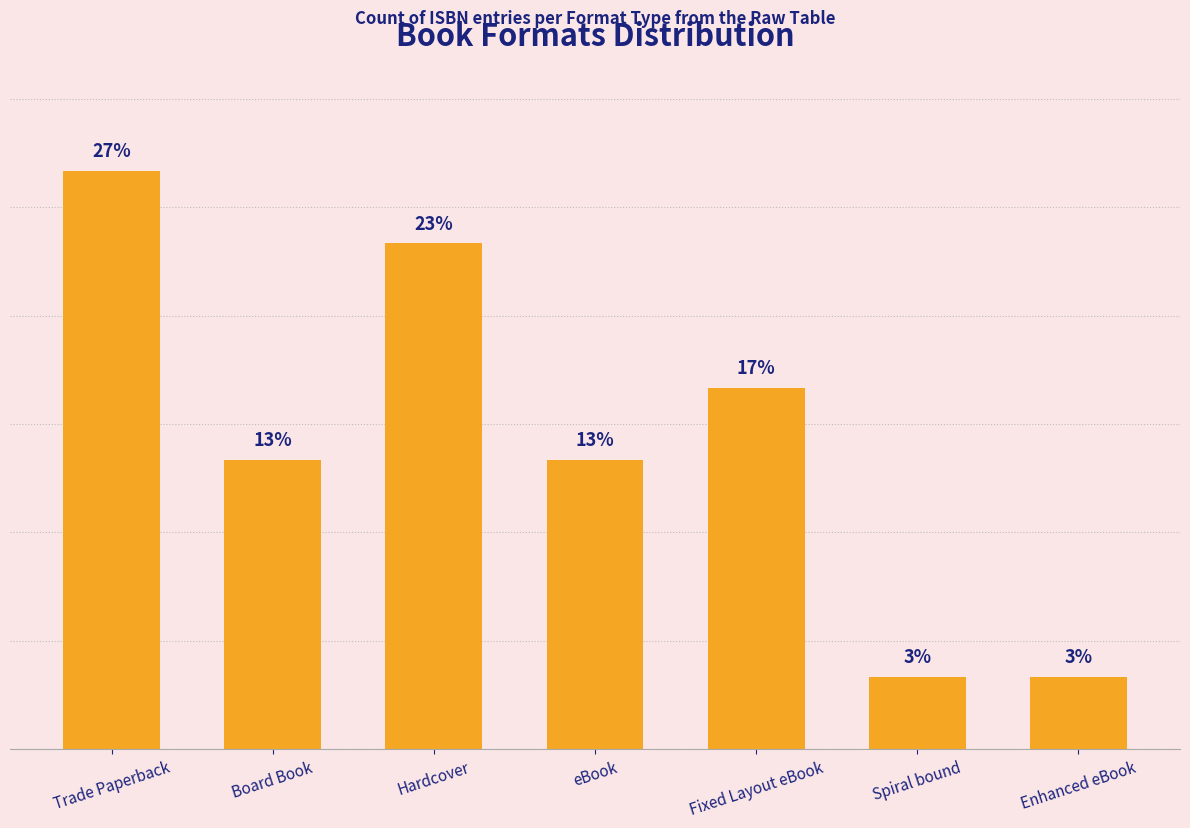

What is the change in value from Hardcover to Enhanced eBook?

-20.0